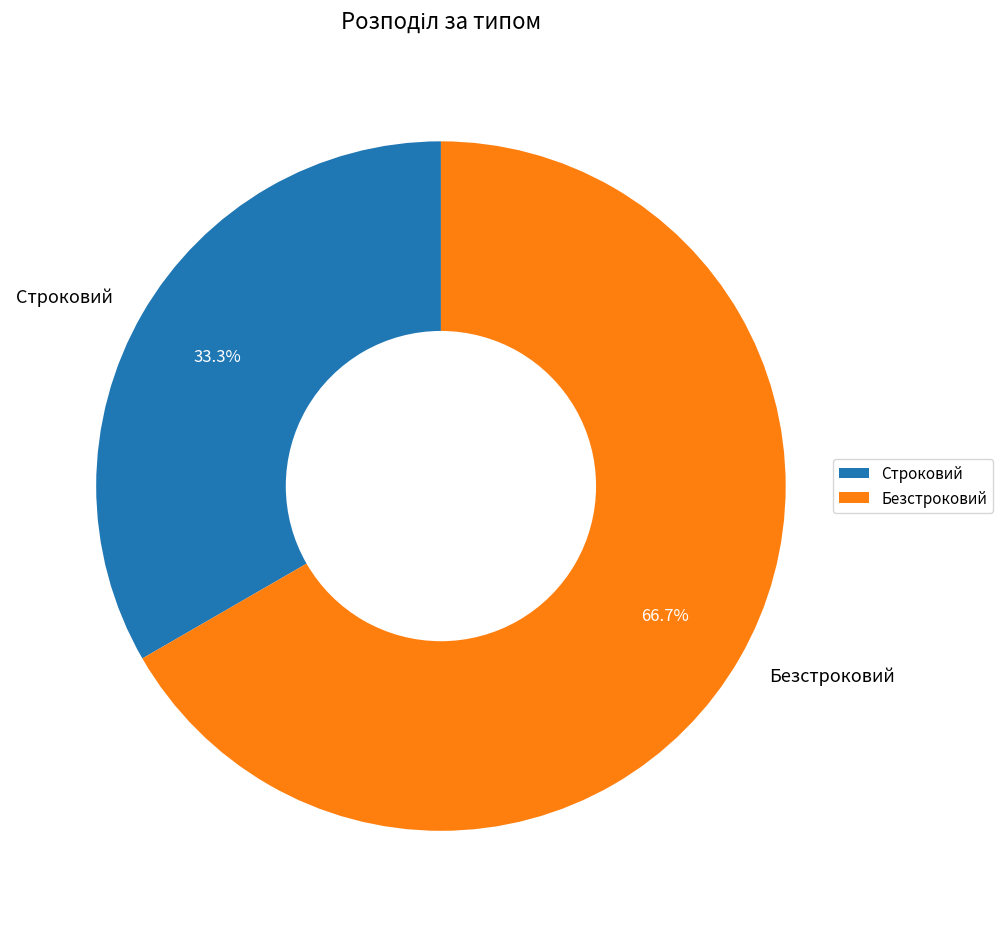

Between Строковий and Безстроковий, which is larger?

Безстроковий